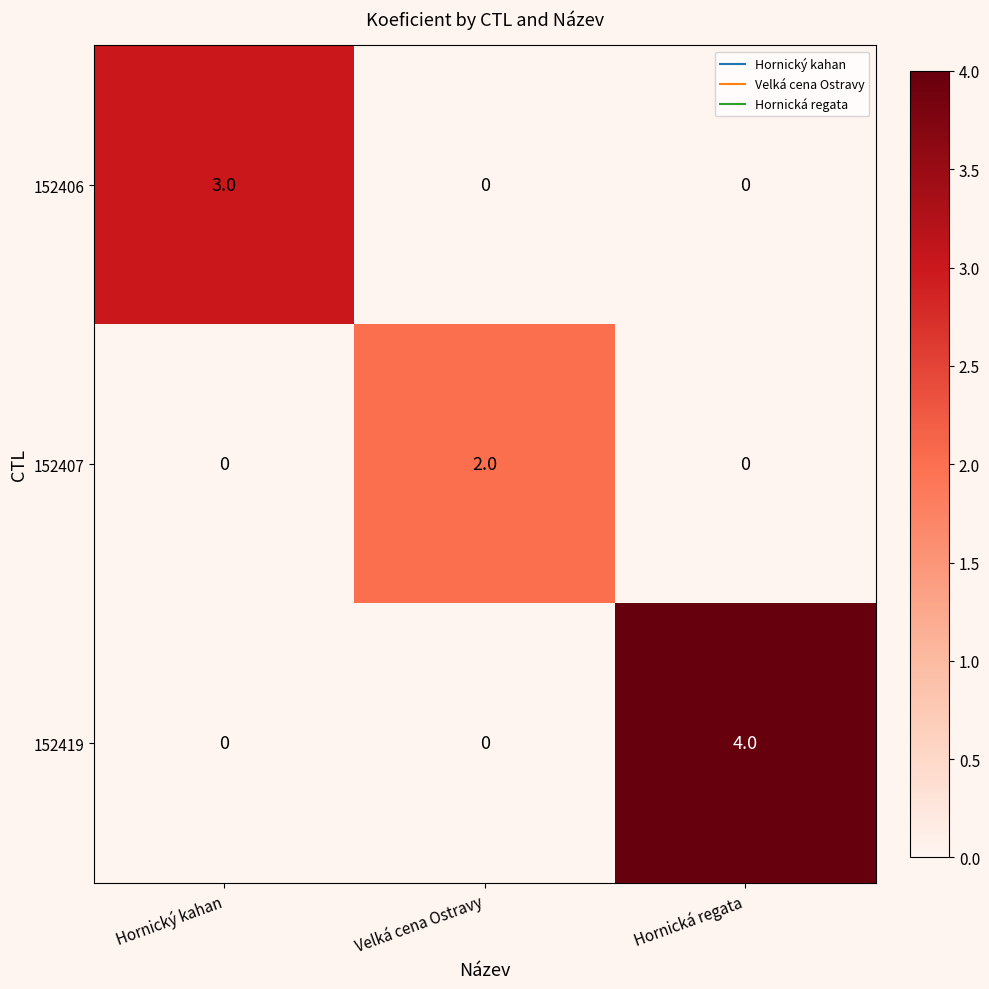

The 152419 series shows 0 at Velká cena Ostravy. True or false?

True